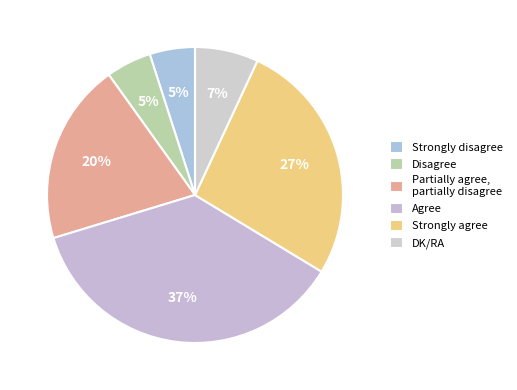

Rank the categories by value from lowest to highest.

Strongly disagree, Disagree, DK/RA, Partially agree,
partially disagree, Strongly agree, Agree